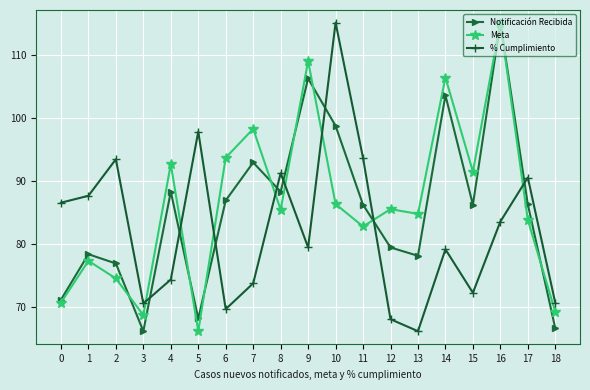

What is the greatest value displayed?

115.2